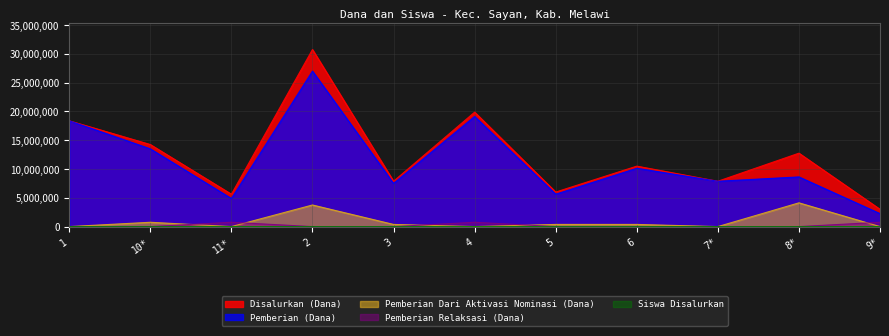

What is the greatest value displayed?

30750000